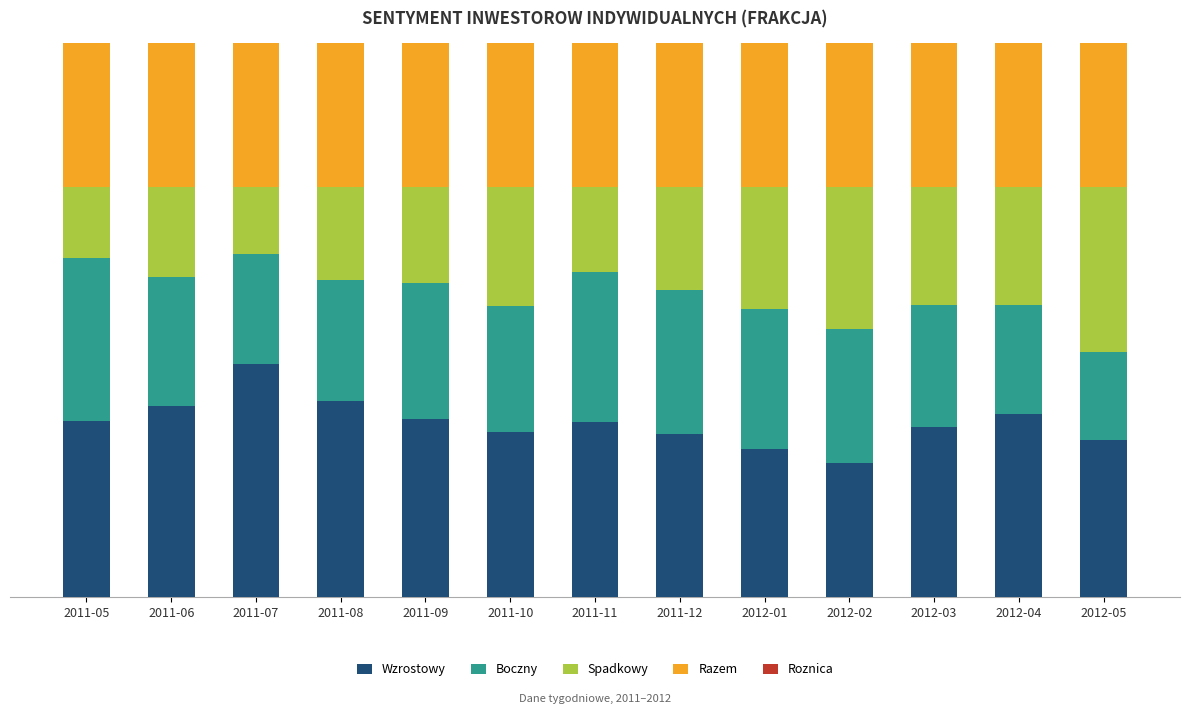

The value of Roznica at 2011-12 is 0.2. True or false?

False